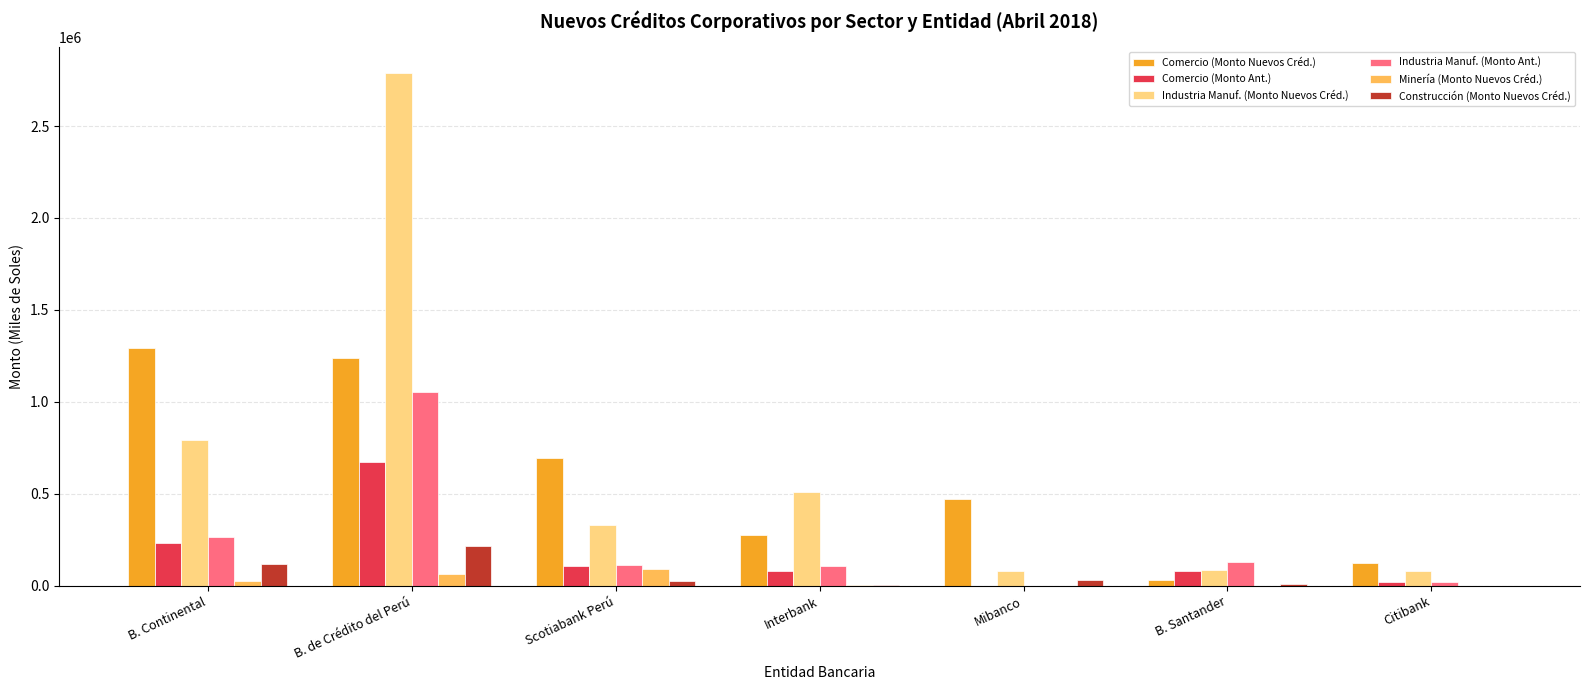

Is it true that Construcción (Monto Nuevos Créd.) equals 120983.8 at B. Continental?

True